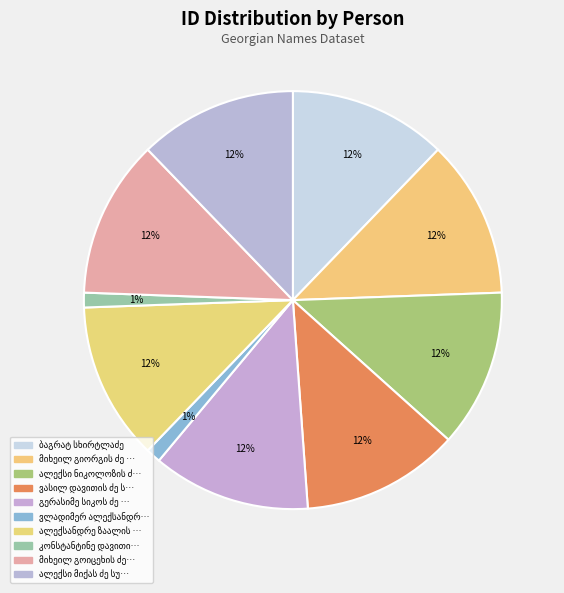

Does მიხეილ გიორგის ძე სუხიაშვილი represent more than half of the total?

No